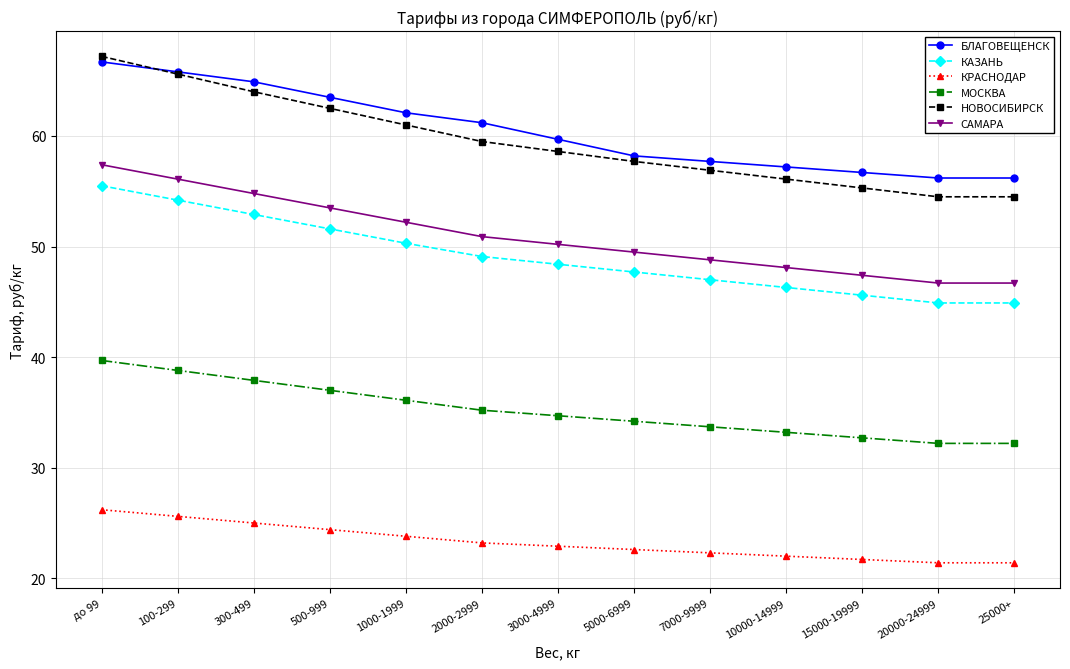

What is the total value across all series at до 99?

312.7